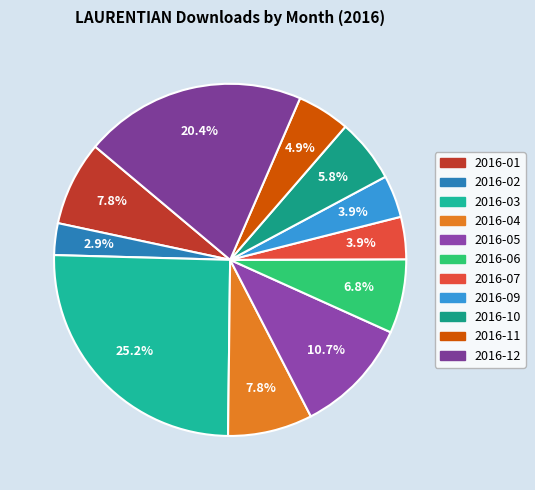

What is the largest slice in the pie chart?

2016-03